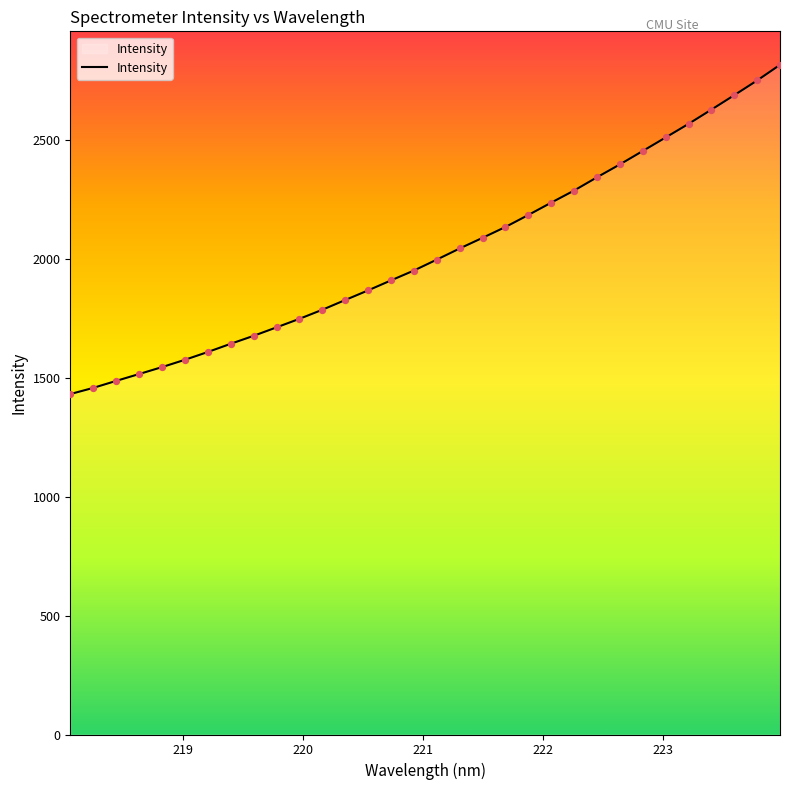

What is the minimum value shown in the chart?

1431.0